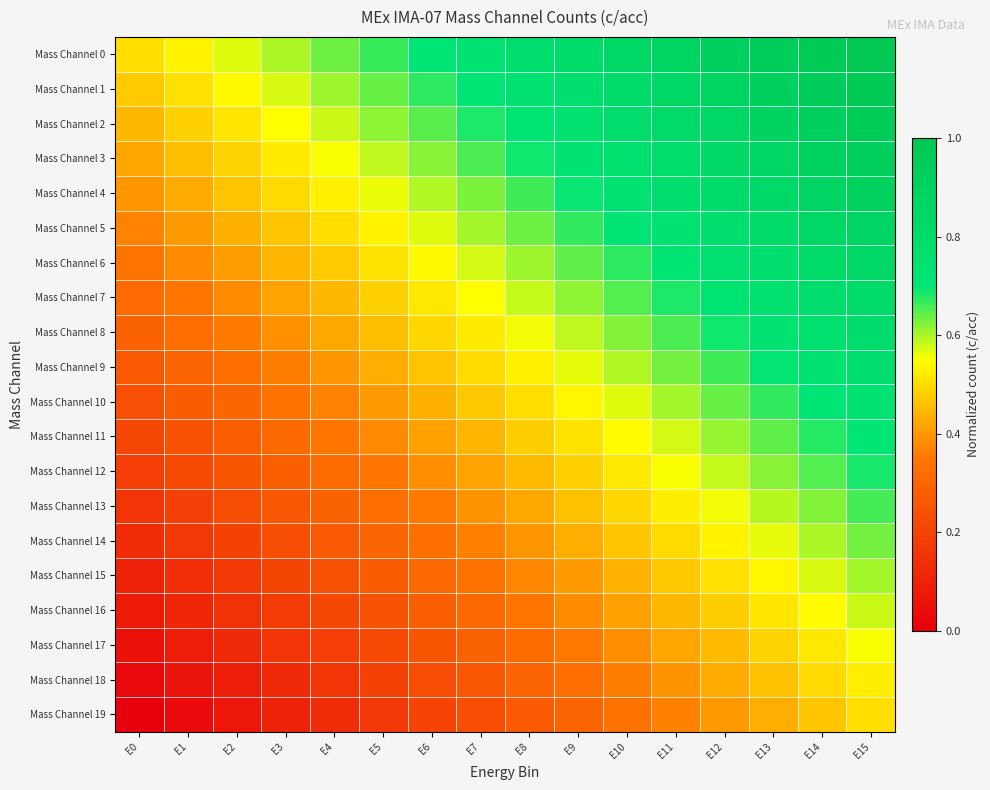

Reading left to right, what are all the values shown in this chart?

Mass Channel 0: E0=0.5	E1=0.5	E2=0.6	E3=0.6	E4=0.6	E5=0.7	E6=0.7	E7=0.7	E8=0.8	E9=0.8	E10=0.8	E11=0.9	E12=0.9	E13=0.9	E14=1.0	E15=1.0
Mass Channel 1: E0=0.5	E1=0.5	E2=0.5	E3=0.6	E4=0.6	E5=0.6	E6=0.7	E7=0.7	E8=0.7	E9=0.8	E10=0.8	E11=0.8	E12=0.9	E13=0.9	E14=0.9	E15=1.0
Mass Channel 2: E0=0.4	E1=0.5	E2=0.5	E3=0.5	E4=0.6	E5=0.6	E6=0.6	E7=0.7	E8=0.7	E9=0.7	E10=0.8	E11=0.8	E12=0.8	E13=0.9	E14=0.9	E15=0.9
Mass Channel 3: E0=0.4	E1=0.5	E2=0.5	E3=0.5	E4=0.6	E5=0.6	E6=0.6	E7=0.7	E8=0.7	E9=0.7	E10=0.8	E11=0.8	E12=0.8	E13=0.9	E14=0.9	E15=0.9
Mass Channel 4: E0=0.4	E1=0.4	E2=0.5	E3=0.5	E4=0.5	E5=0.6	E6=0.6	E7=0.6	E8=0.7	E9=0.7	E10=0.7	E11=0.8	E12=0.8	E13=0.8	E14=0.9	E15=0.9
Mass Channel 5: E0=0.4	E1=0.4	E2=0.4	E3=0.5	E4=0.5	E5=0.5	E6=0.6	E7=0.6	E8=0.6	E9=0.7	E10=0.7	E11=0.7	E12=0.8	E13=0.8	E14=0.8	E15=0.9
Mass Channel 6: E0=0.3	E1=0.4	E2=0.4	E3=0.4	E4=0.5	E5=0.5	E6=0.5	E7=0.6	E8=0.6	E9=0.6	E10=0.7	E11=0.7	E12=0.7	E13=0.8	E14=0.8	E15=0.8
Mass Channel 7: E0=0.3	E1=0.3	E2=0.4	E3=0.4	E4=0.4	E5=0.5	E6=0.5	E7=0.5	E8=0.6	E9=0.6	E10=0.6	E11=0.7	E12=0.7	E13=0.7	E14=0.8	E15=0.8
Mass Channel 8: E0=0.3	E1=0.3	E2=0.4	E3=0.4	E4=0.4	E5=0.5	E6=0.5	E7=0.5	E8=0.6	E9=0.6	E10=0.6	E11=0.7	E12=0.7	E13=0.7	E14=0.8	E15=0.8
Mass Channel 9: E0=0.3	E1=0.3	E2=0.3	E3=0.4	E4=0.4	E5=0.4	E6=0.5	E7=0.5	E8=0.5	E9=0.6	E10=0.6	E11=0.6	E12=0.7	E13=0.7	E14=0.7	E15=0.8
Mass Channel 10: E0=0.2	E1=0.3	E2=0.3	E3=0.3	E4=0.4	E5=0.4	E6=0.4	E7=0.5	E8=0.5	E9=0.5	E10=0.6	E11=0.6	E12=0.6	E13=0.7	E14=0.7	E15=0.7
Mass Channel 11: E0=0.2	E1=0.2	E2=0.3	E3=0.3	E4=0.3	E5=0.4	E6=0.4	E7=0.4	E8=0.5	E9=0.5	E10=0.5	E11=0.6	E12=0.6	E13=0.6	E14=0.7	E15=0.7
Mass Channel 12: E0=0.2	E1=0.2	E2=0.3	E3=0.3	E4=0.3	E5=0.4	E6=0.4	E7=0.4	E8=0.5	E9=0.5	E10=0.5	E11=0.6	E12=0.6	E13=0.6	E14=0.7	E15=0.7
Mass Channel 13: E0=0.2	E1=0.2	E2=0.2	E3=0.3	E4=0.3	E5=0.3	E6=0.4	E7=0.4	E8=0.4	E9=0.5	E10=0.5	E11=0.5	E12=0.6	E13=0.6	E14=0.6	E15=0.7
Mass Channel 14: E0=0.1	E1=0.2	E2=0.2	E3=0.2	E4=0.3	E5=0.3	E6=0.3	E7=0.4	E8=0.4	E9=0.4	E10=0.5	E11=0.5	E12=0.5	E13=0.6	E14=0.6	E15=0.6
Mass Channel 15: E0=0.1	E1=0.1	E2=0.2	E3=0.2	E4=0.2	E5=0.3	E6=0.3	E7=0.3	E8=0.4	E9=0.4	E10=0.4	E11=0.5	E12=0.5	E13=0.5	E14=0.6	E15=0.6
Mass Channel 16: E0=0.1	E1=0.1	E2=0.1	E3=0.2	E4=0.2	E5=0.2	E6=0.3	E7=0.3	E8=0.3	E9=0.4	E10=0.4	E11=0.4	E12=0.5	E13=0.5	E14=0.5	E15=0.6
Mass Channel 17: E0=0.1	E1=0.1	E2=0.1	E3=0.2	E4=0.2	E5=0.2	E6=0.3	E7=0.3	E8=0.3	E9=0.4	E10=0.4	E11=0.4	E12=0.5	E13=0.5	E14=0.5	E15=0.6
Mass Channel 18: E0=0.0	E1=0.1	E2=0.1	E3=0.1	E4=0.2	E5=0.2	E6=0.2	E7=0.3	E8=0.3	E9=0.3	E10=0.4	E11=0.4	E12=0.4	E13=0.5	E14=0.5	E15=0.5
Mass Channel 19: E0=0.0	E1=0.0	E2=0.1	E3=0.1	E4=0.1	E5=0.2	E6=0.2	E7=0.2	E8=0.3	E9=0.3	E10=0.3	E11=0.4	E12=0.4	E13=0.4	E14=0.5	E15=0.5